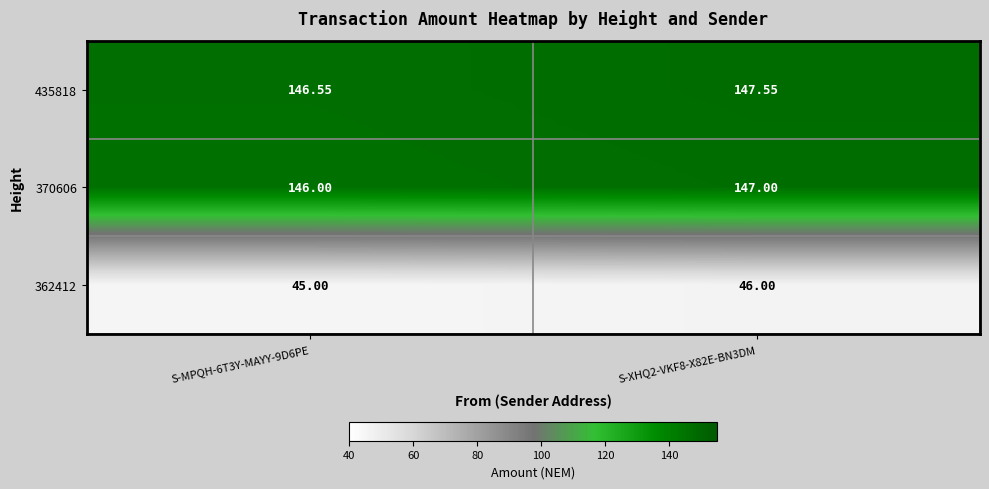

Is the value of 435818 at S-XHQ2-VKF8-X82E-BN3DM greater than the value of 362412 at S-XHQ2-VKF8-X82E-BN3DM?

Yes